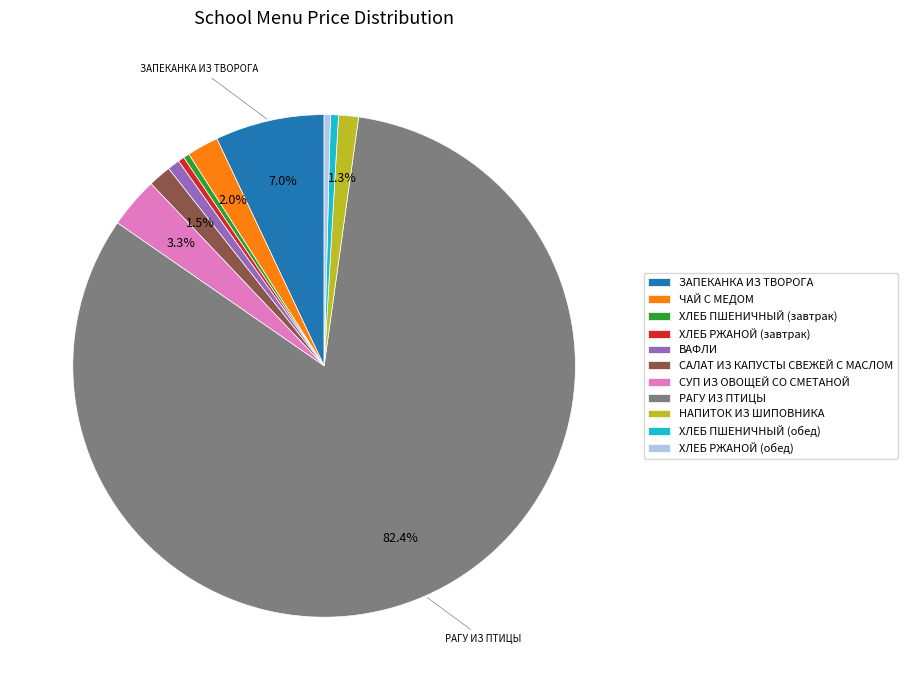

To the nearest percent, what portion does ВАФЛИ represent?

1%